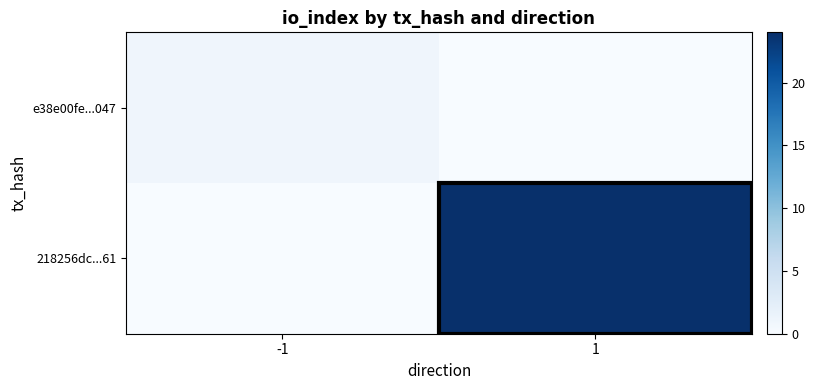

Reading left to right, transcribe all the data shown in this chart.

e38e00fe...047: -1=1	1=0
218256dc...61: -1=0	1=24